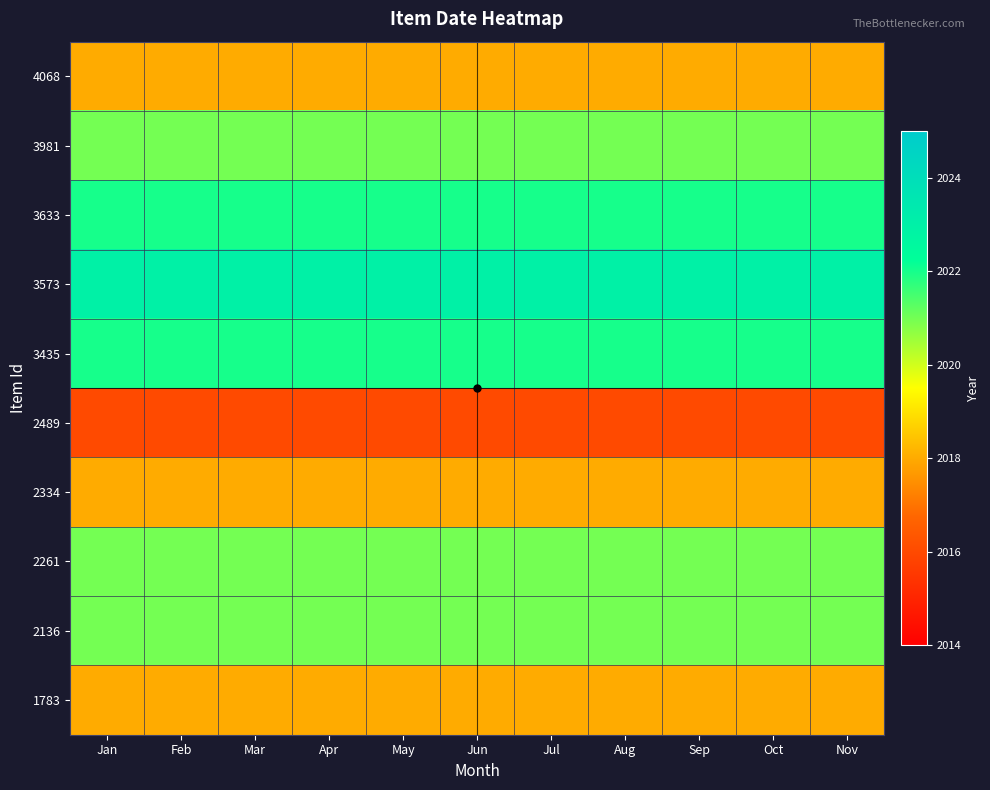

Reading left to right, what are all the values shown in this chart?

4068: Jan=2018	Feb=2018	Mar=2018	Apr=2018	May=2018	Jun=2018	Jul=2018	Aug=2018	Sep=2018	Oct=2018	Nov=2018
3981: Jan=2021	Feb=2021	Mar=2021	Apr=2021	May=2021	Jun=2021	Jul=2021	Aug=2021	Sep=2021	Oct=2021	Nov=2021
3633: Jan=2022	Feb=2022	Mar=2022	Apr=2022	May=2022	Jun=2022	Jul=2022	Aug=2022	Sep=2022	Oct=2022	Nov=2022
3573: Jan=2023	Feb=2023	Mar=2023	Apr=2023	May=2023	Jun=2023	Jul=2023	Aug=2023	Sep=2023	Oct=2023	Nov=2023
3435: Jan=2022	Feb=2022	Mar=2022	Apr=2022	May=2022	Jun=2022	Jul=2022	Aug=2022	Sep=2022	Oct=2022	Nov=2022
2489: Jan=2016	Feb=2016	Mar=2016	Apr=2016	May=2016	Jun=2016	Jul=2016	Aug=2016	Sep=2016	Oct=2016	Nov=2016
2334: Jan=2018	Feb=2018	Mar=2018	Apr=2018	May=2018	Jun=2018	Jul=2018	Aug=2018	Sep=2018	Oct=2018	Nov=2018
2261: Jan=2021	Feb=2021	Mar=2021	Apr=2021	May=2021	Jun=2021	Jul=2021	Aug=2021	Sep=2021	Oct=2021	Nov=2021
2136: Jan=2021	Feb=2021	Mar=2021	Apr=2021	May=2021	Jun=2021	Jul=2021	Aug=2021	Sep=2021	Oct=2021	Nov=2021
1783: Jan=2018	Feb=2018	Mar=2018	Apr=2018	May=2018	Jun=2018	Jul=2018	Aug=2018	Sep=2018	Oct=2018	Nov=2018